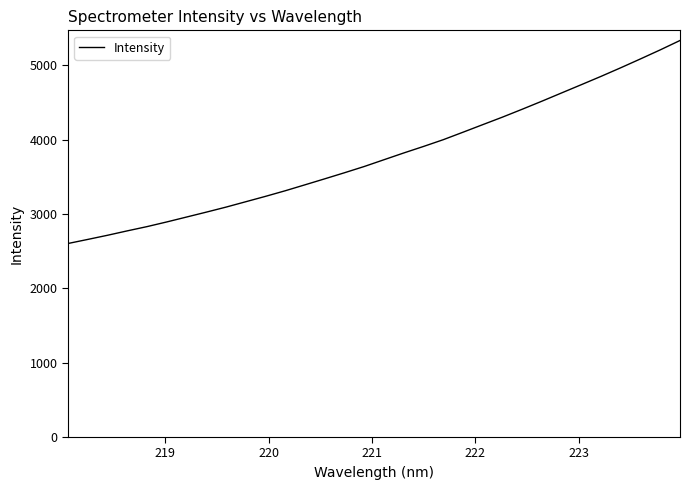

What is the minimum value shown in the chart?

2603.5